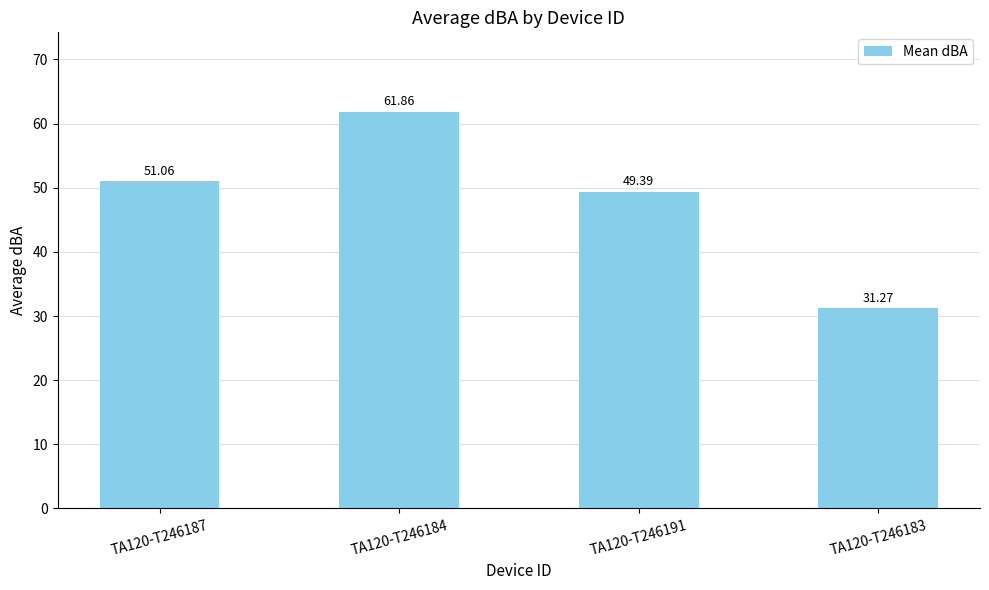

What is the value of the 4th bar from the left?

31.3